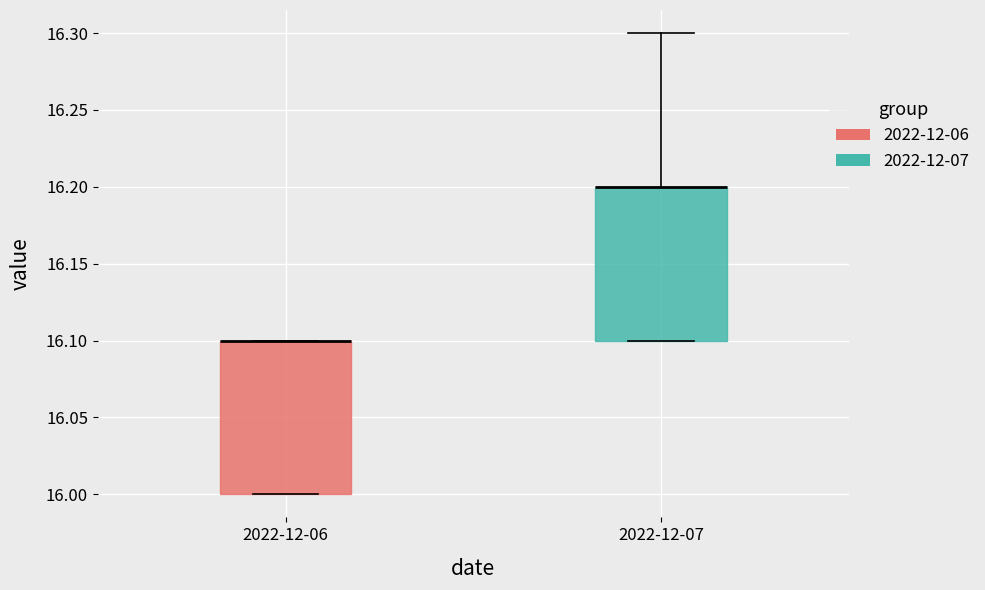

Reading left to right, transcribe this box plot: for each box, give where its median line is, the range the box spans, and where its two whiskers end, as read against the y-axis. The values are not printed on the chart, so give them approximately, as read against the axis.

2022-12-06: median 16.1 (drawn on the box's upper edge), box 16.0 to 16.1, whiskers 16.0 to 16.1
2022-12-07: median 16.2 (drawn on the box's upper edge), box 16.1 to 16.2, whiskers 16.1 to 16.3